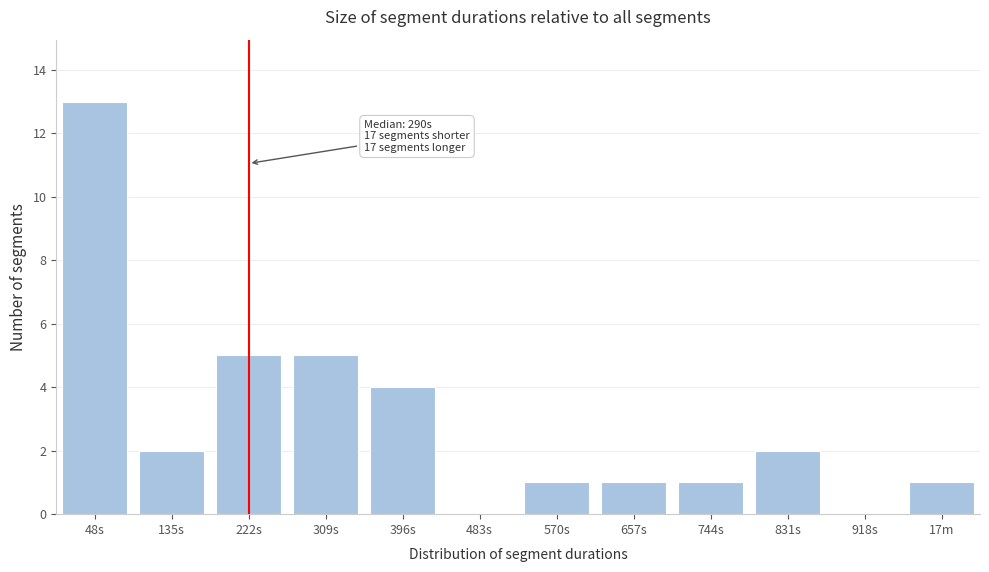

Reading left to right, what are all the values shown in this chart?

48s=13	135s=2	222s=5	309s=5	396s=4	483s=0	570s=1	657s=1	744s=1	831s=2	918s=0	17m=1